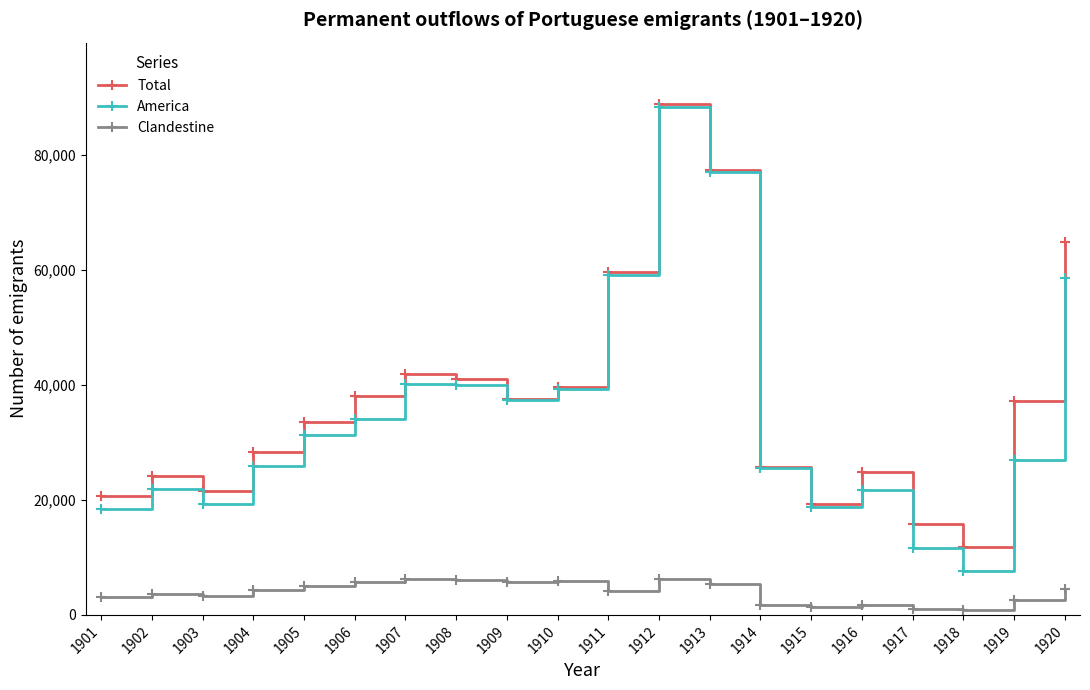

Does the chart have visible grid lines?

No